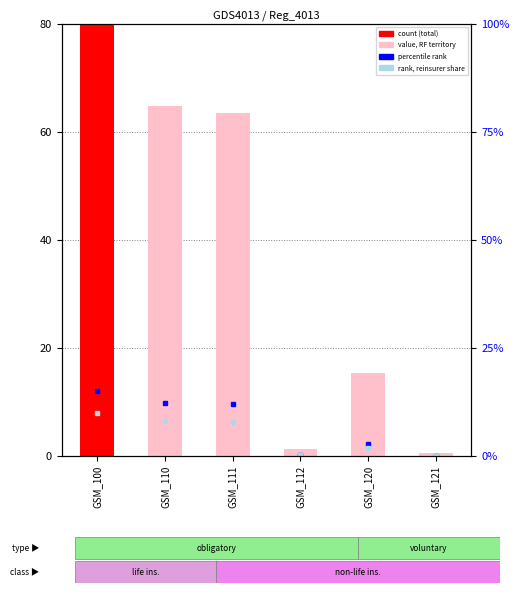

List the labels in order of value, smallest first.

GSM_121, GSM_112, GSM_120, GSM_111, GSM_110, GSM_100